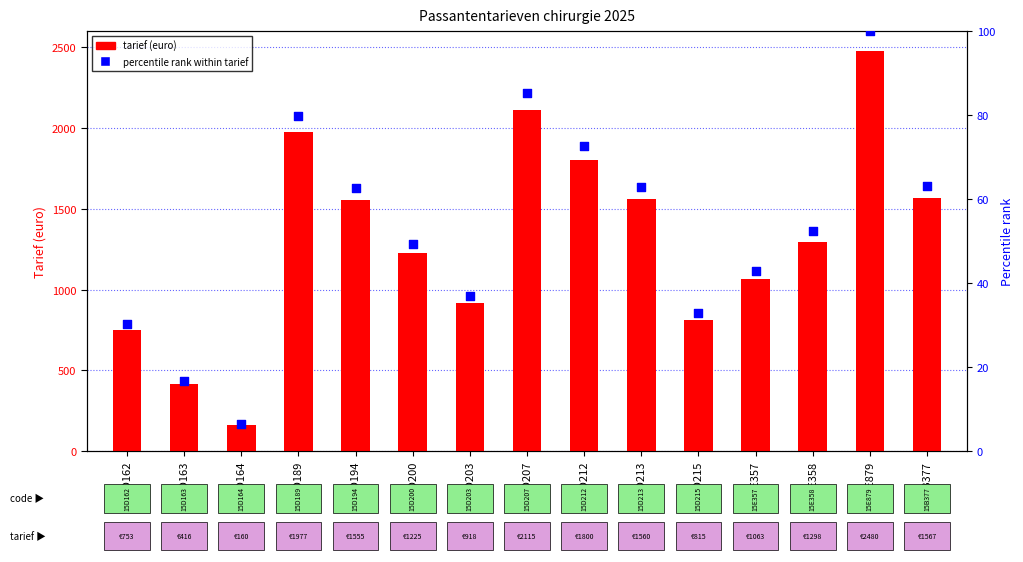

Which series contains the highest Y value?

tarief (euro)